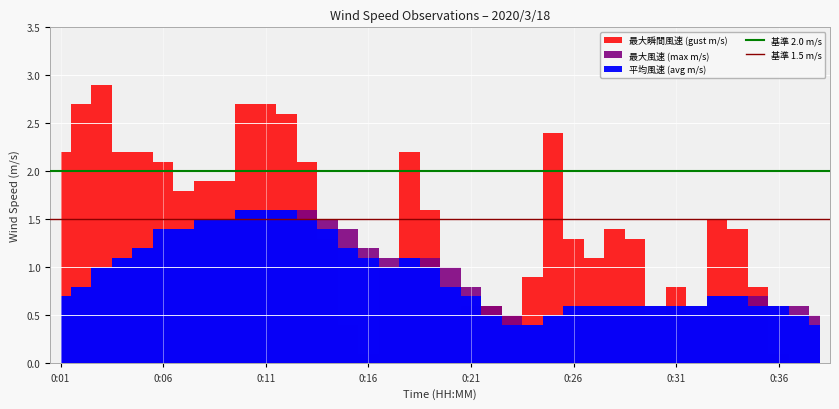

The 基準 2.0 m/s series shows 2.0 at 0:06. True or false?

True